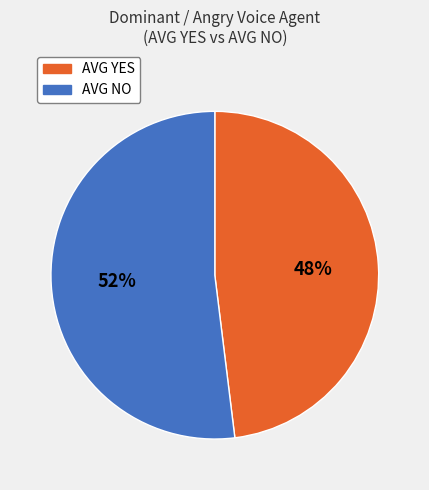

The AVG NO slice represents 52% of the pie. True or false?

True